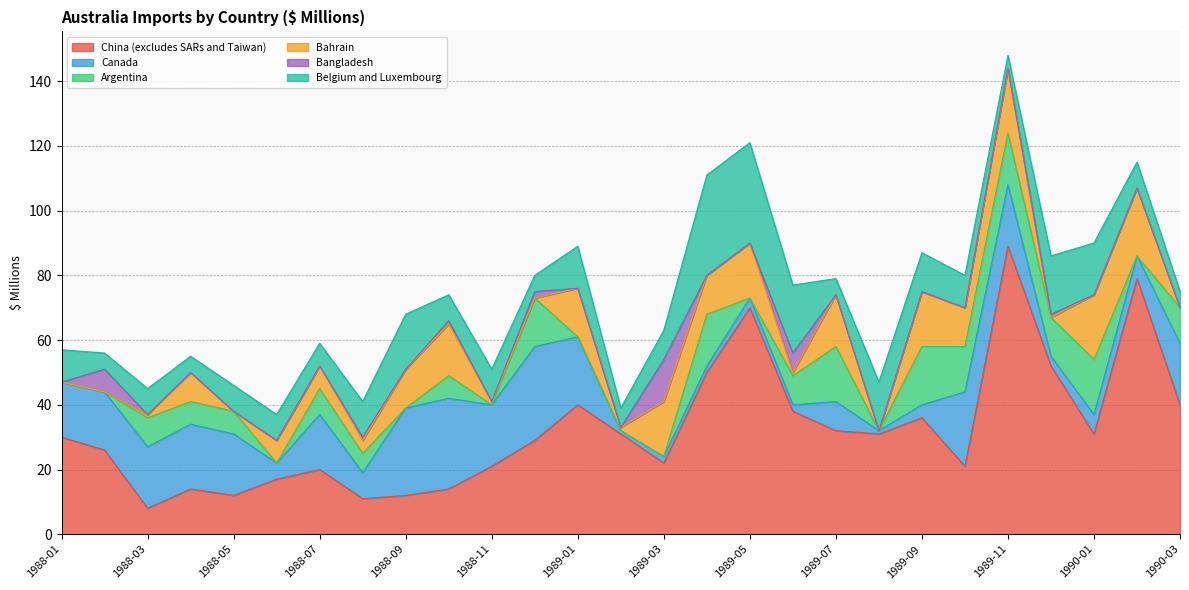

Which series has the largest total across all categories?

China (excludes SARs and Taiwan)